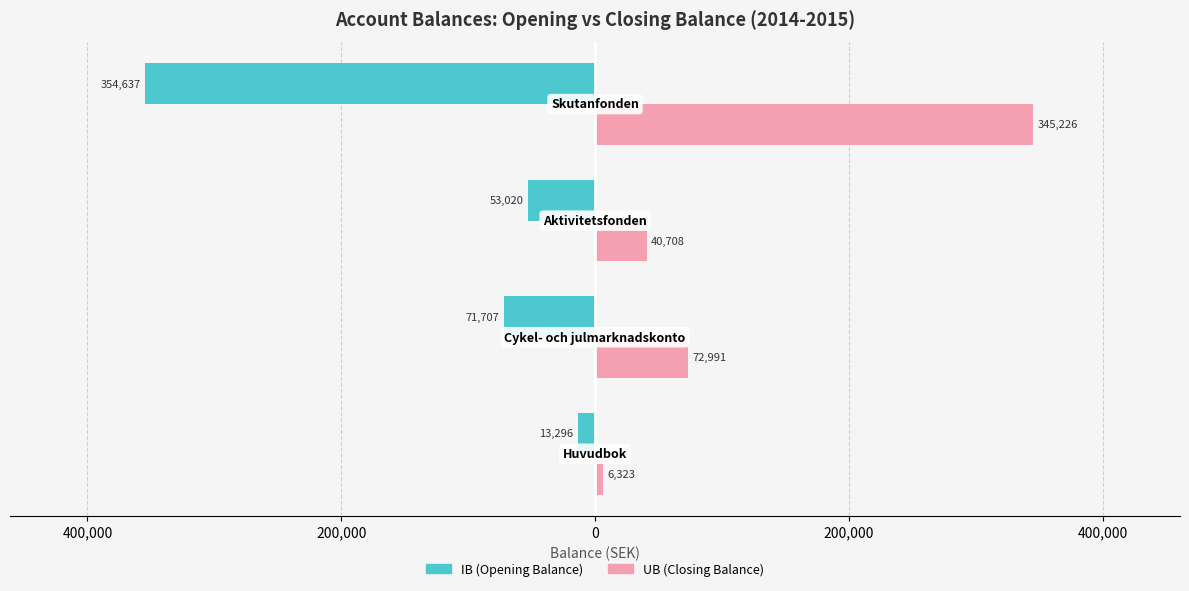

What are all the series names shown in the legend?

IB (Opening Balance), UB (Closing Balance)